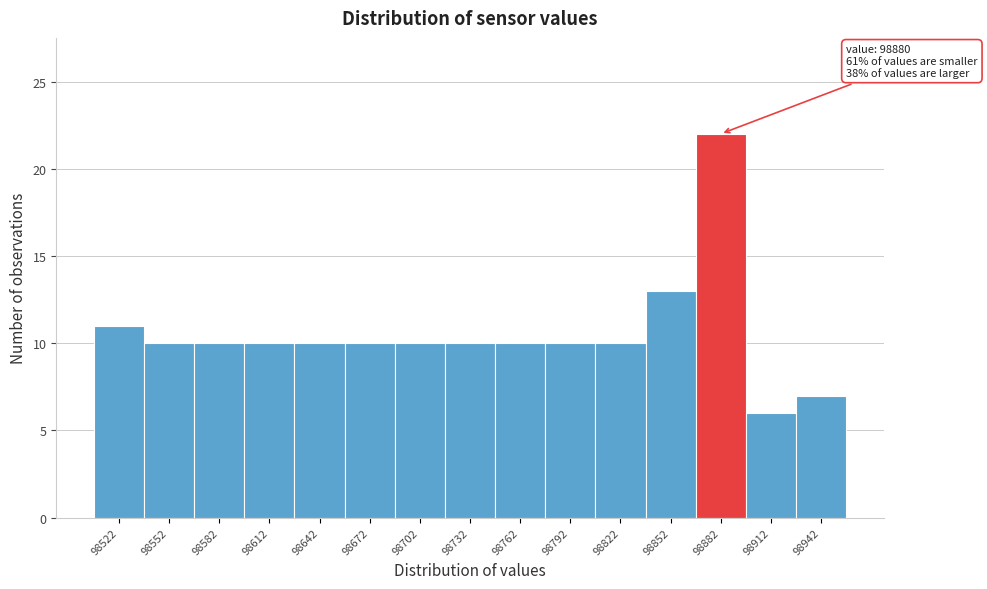

Over which range of the x-axis is the bar tallest?

98865 to 98895